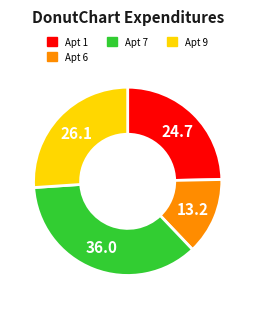

Count the number of slices in the pie.

4